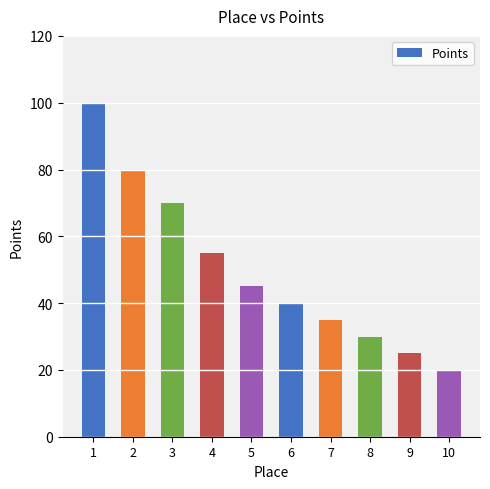

How many categories are shown in the chart?

10